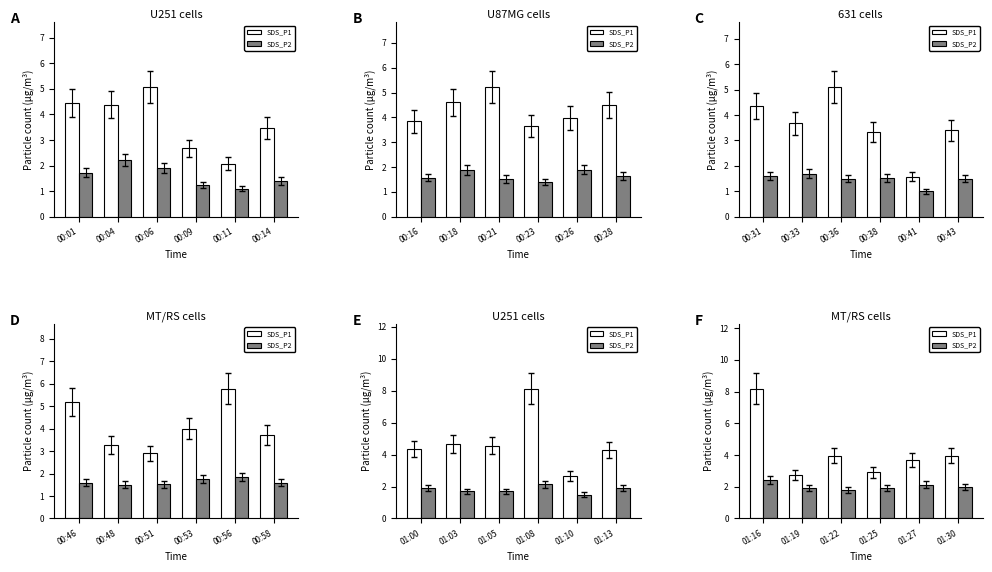

Which series has the widest spread of values?

SDS_P1